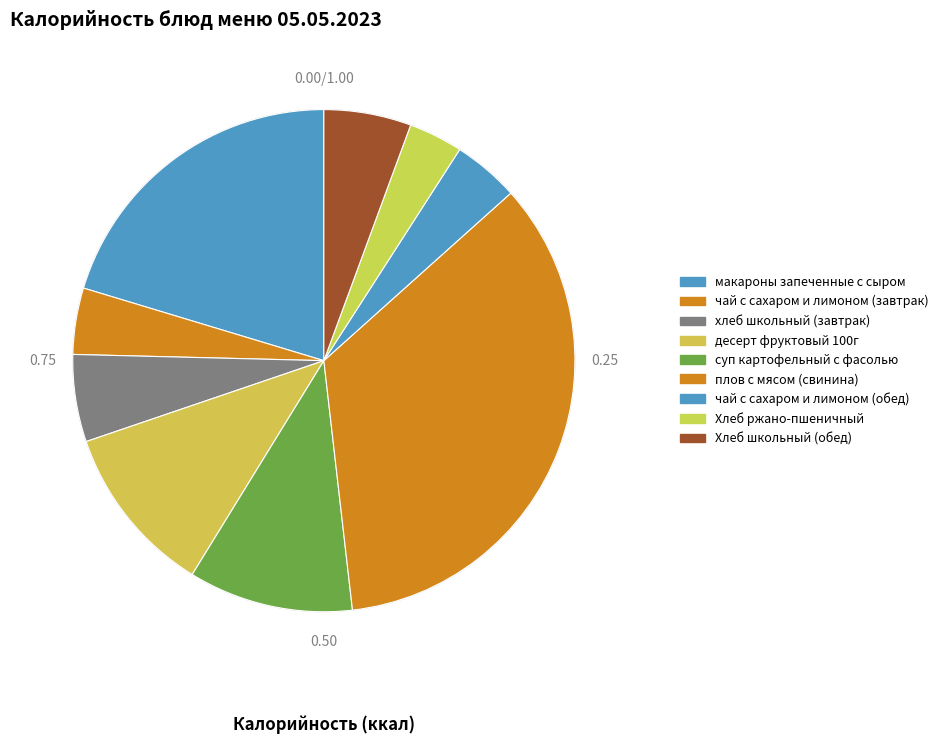

Count the number of slices in the pie.

9